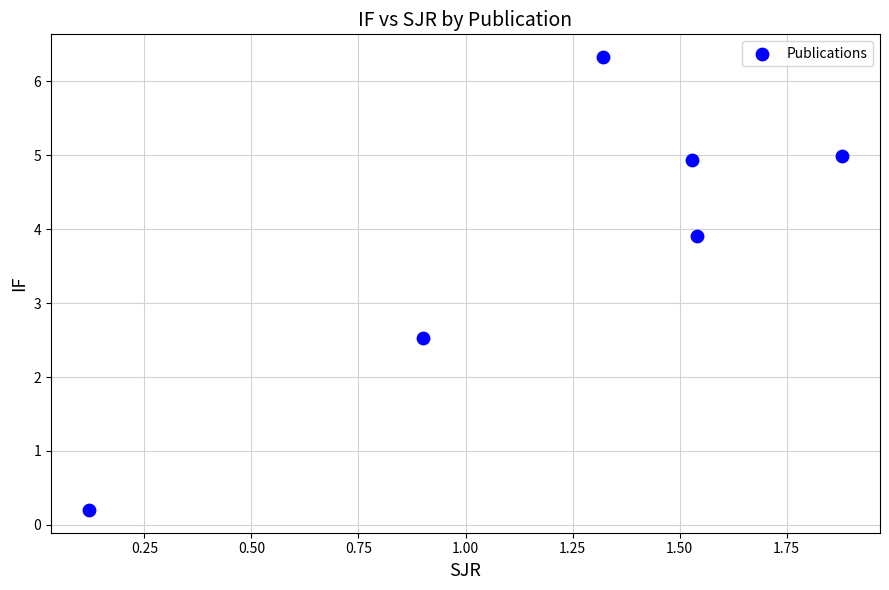

What is the average X value?

1.2